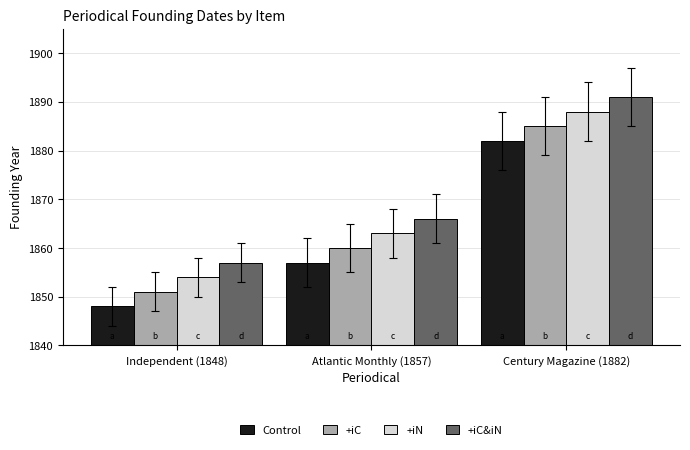

Reading left to right, what are all the values shown in this chart?

Control: 1848	1857	1882
+iC: 1851	1860	1885
+iN: 1854	1863	1888
+iC&iN: 1857	1866	1891